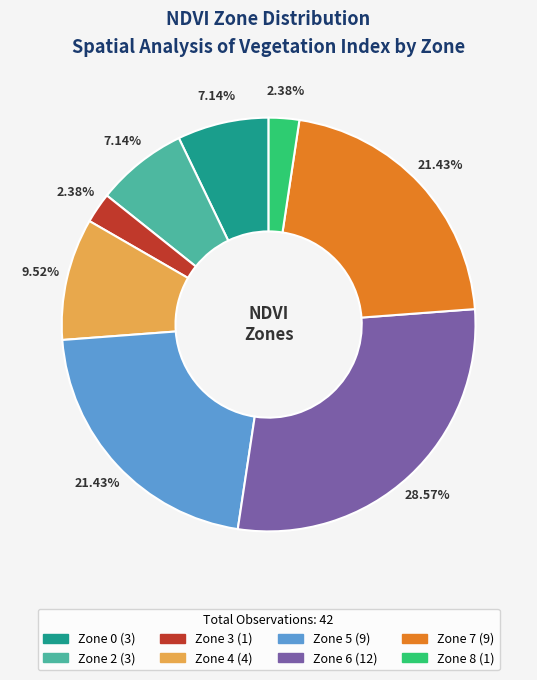

Is there any slice that represents more than half of the pie?

No